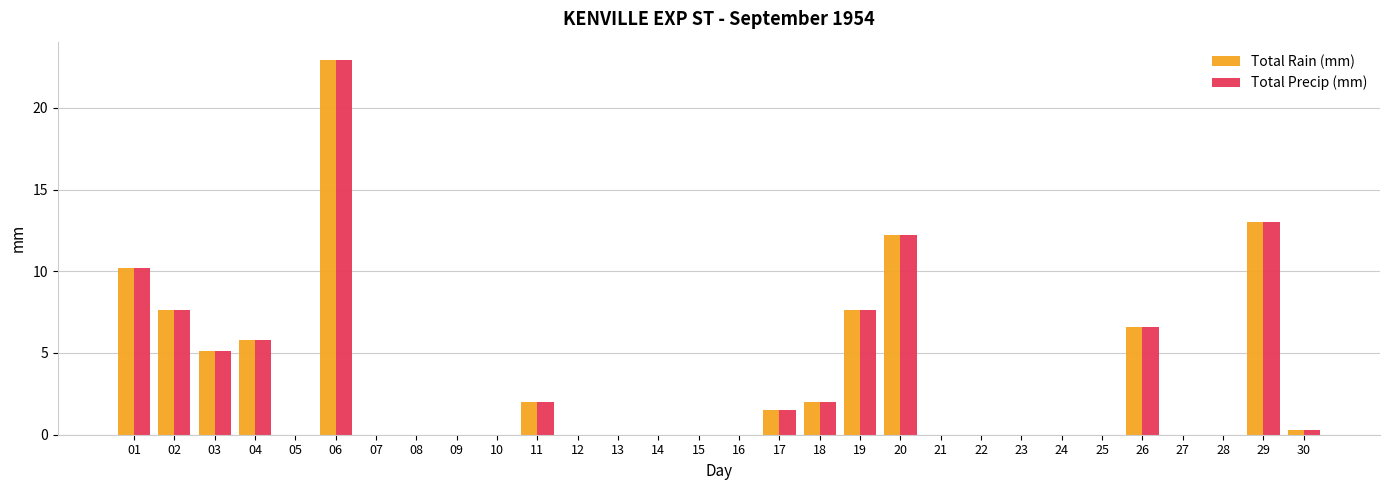

At which category is the sum across all series the highest?

06